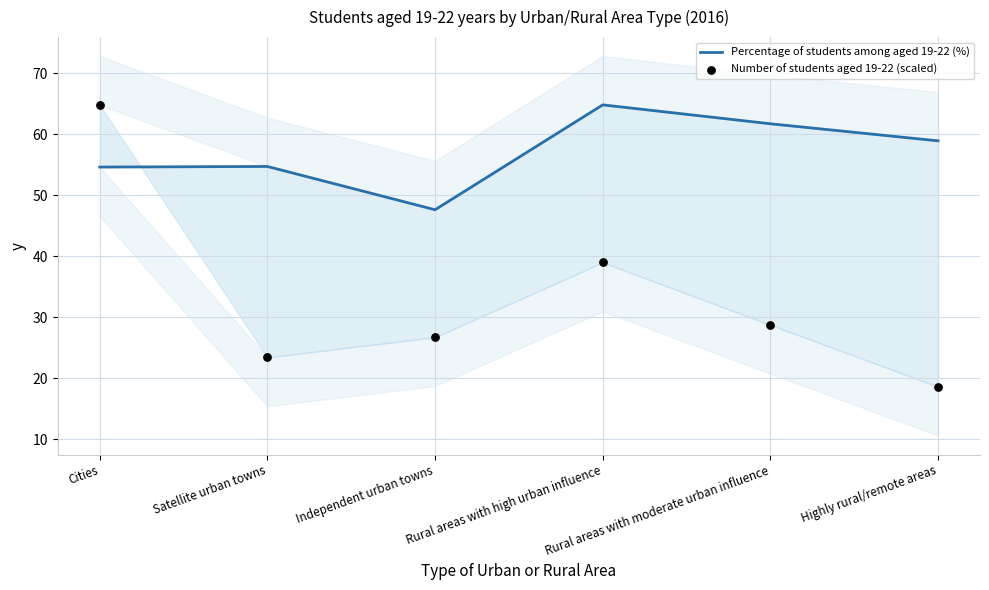

What are all the series names shown in the legend?

Percentage of students among aged 19-22 (%), Number of students aged 19-22 (scaled)